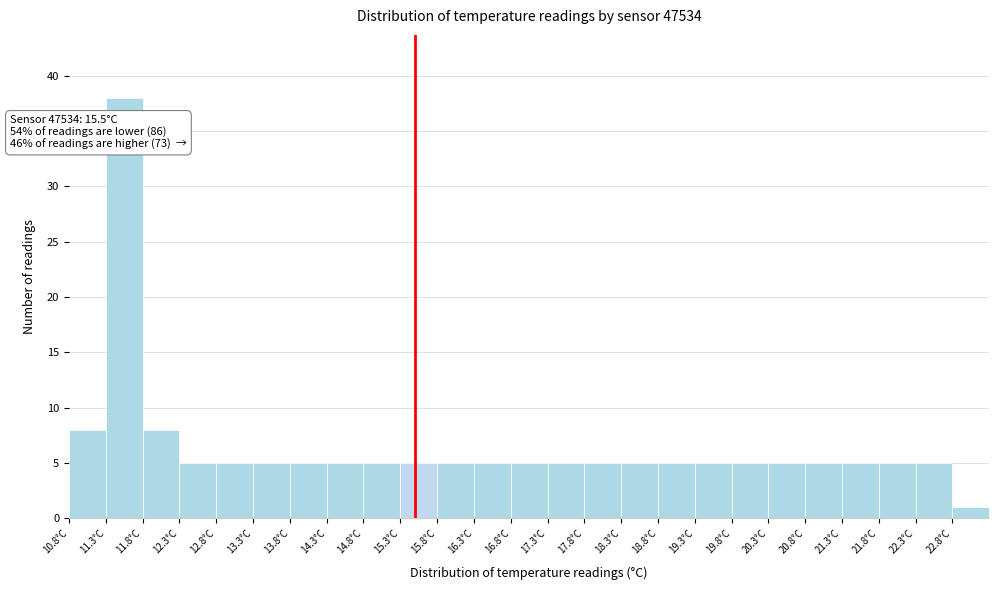

Over which range of the x-axis is the bar tallest?

11.3 to 11.8